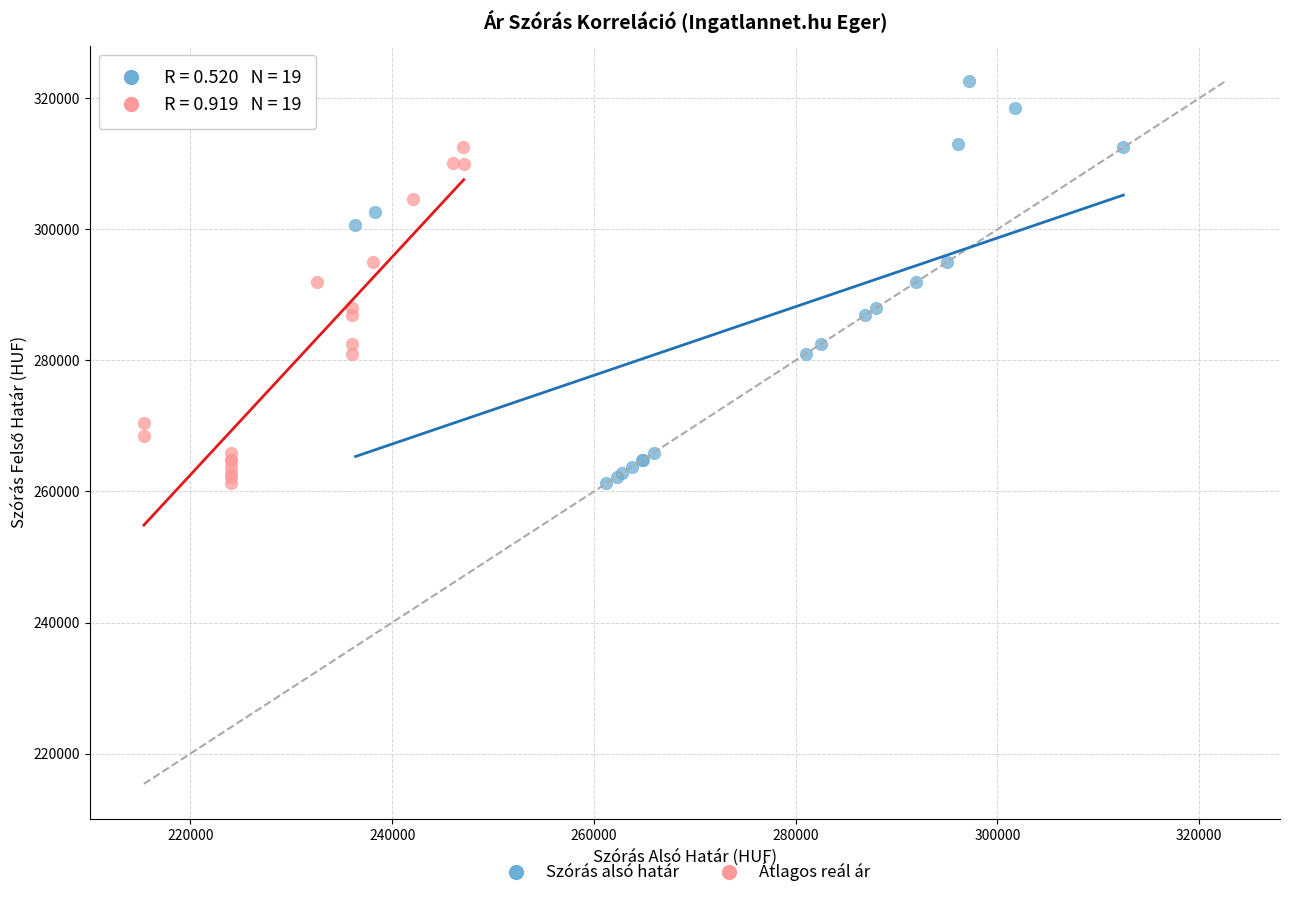

Which series contains the highest Y value?

Szórás alsó határ